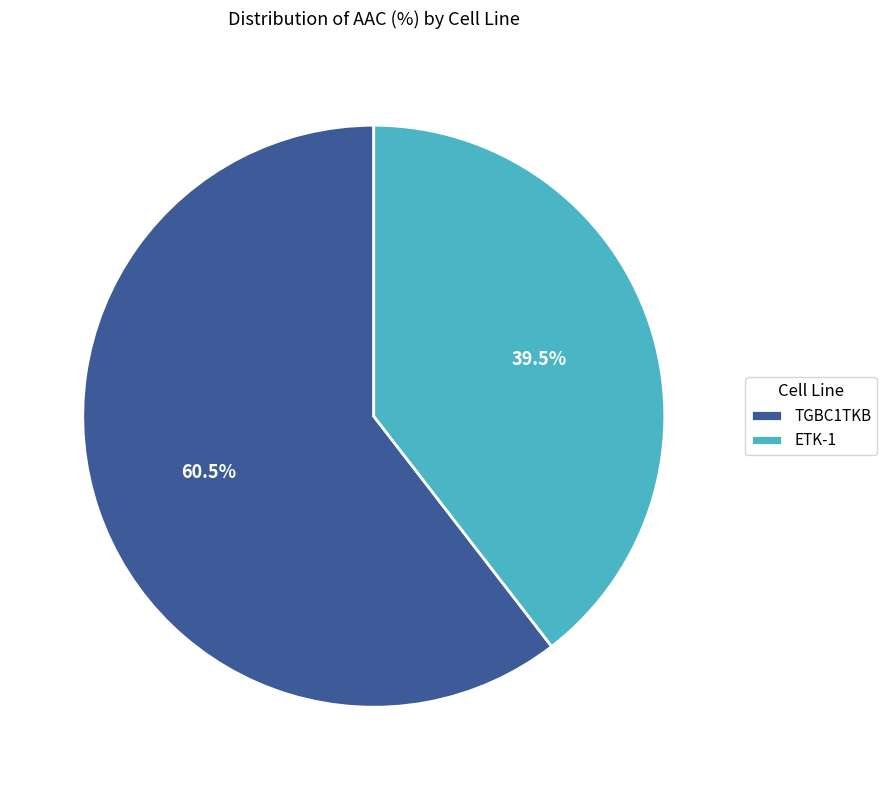

Is the sum of ETK-1 and TGBC1TKB greater than half?

Yes